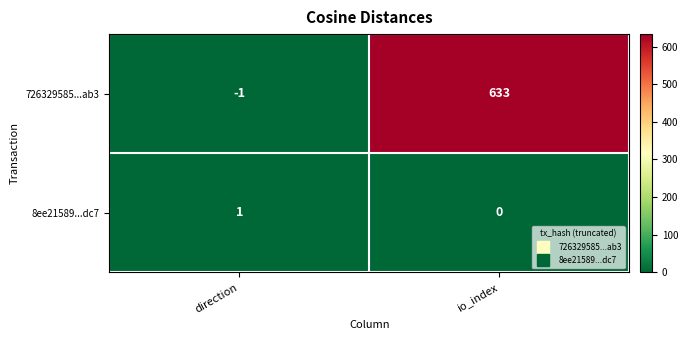

How many data points does each series have?

2